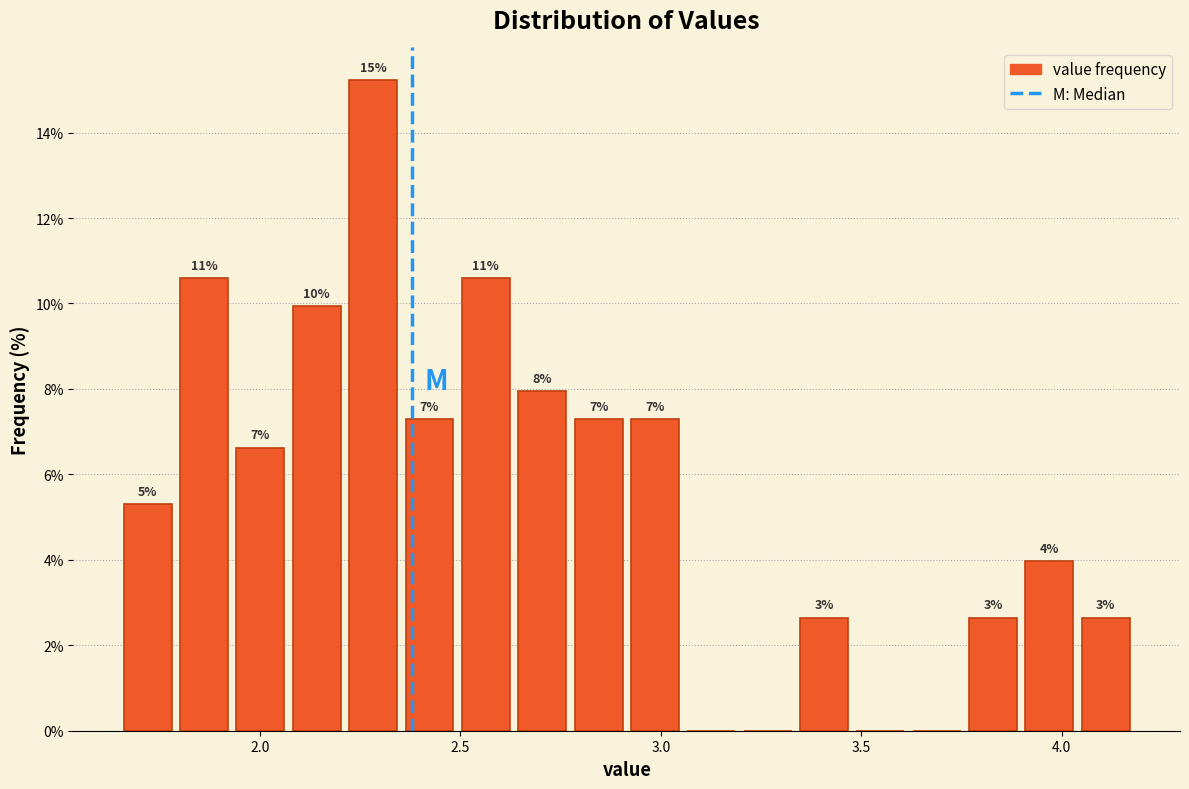

Around what value on the x-axis is the tallest bar? Give the approximate position of its centre, as read against the axis.

2.30